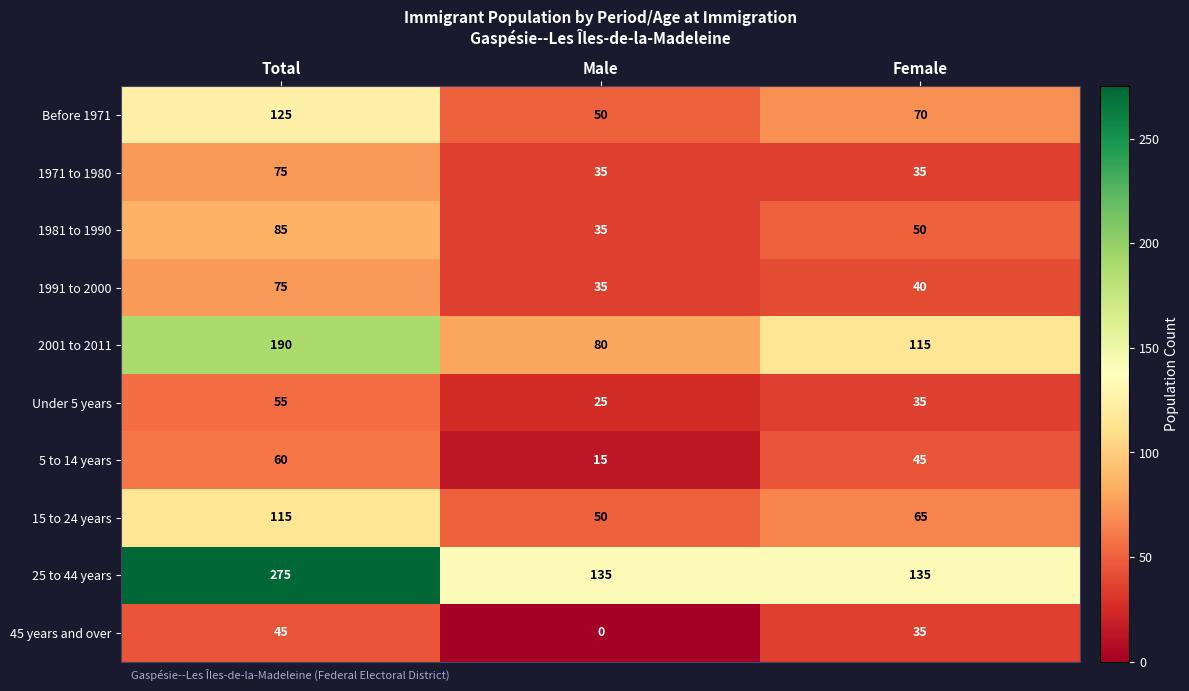

What is the spread (max minus min) of values at Female?

100